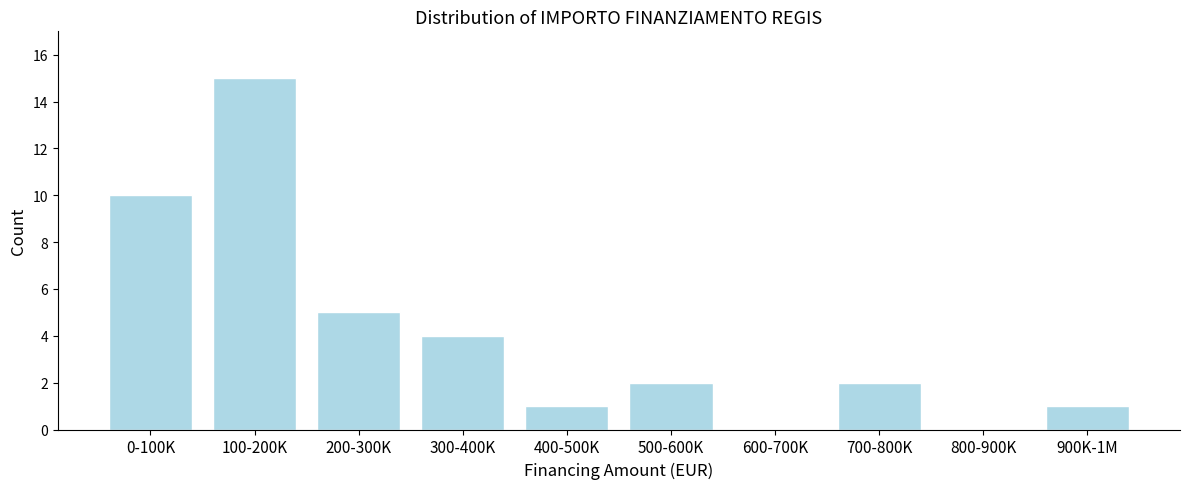

Reading left to right, transcribe all the data shown in this chart.

0-100K=10	100-200K=15	200-300K=5	300-400K=4	400-500K=1	500-600K=2	600-700K=0	700-800K=2	800-900K=0	900K-1M=1